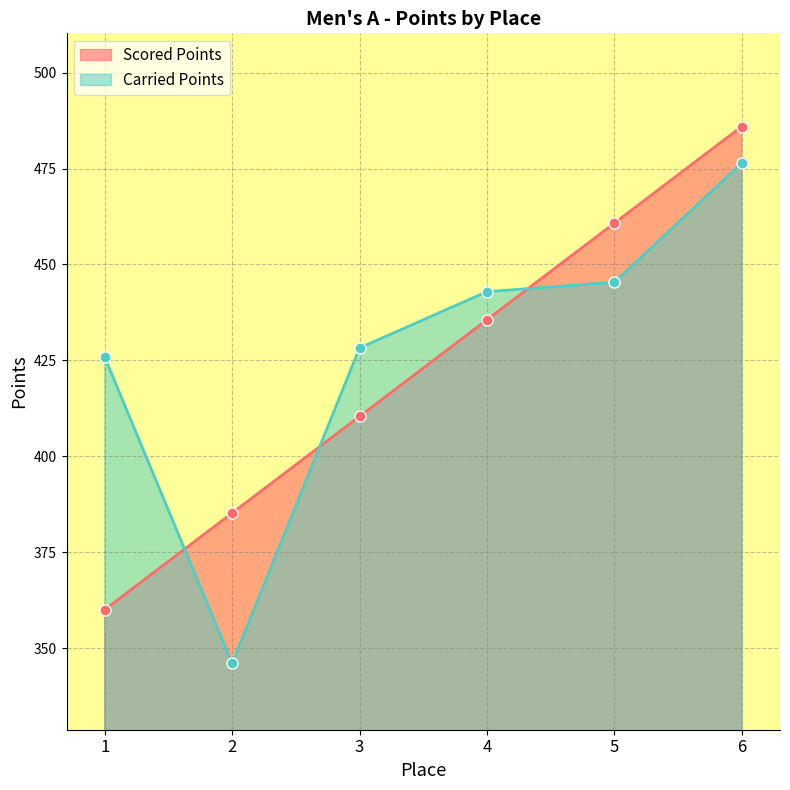

At 2, list the series in order from smallest to largest.

Carried Points, Scored Points